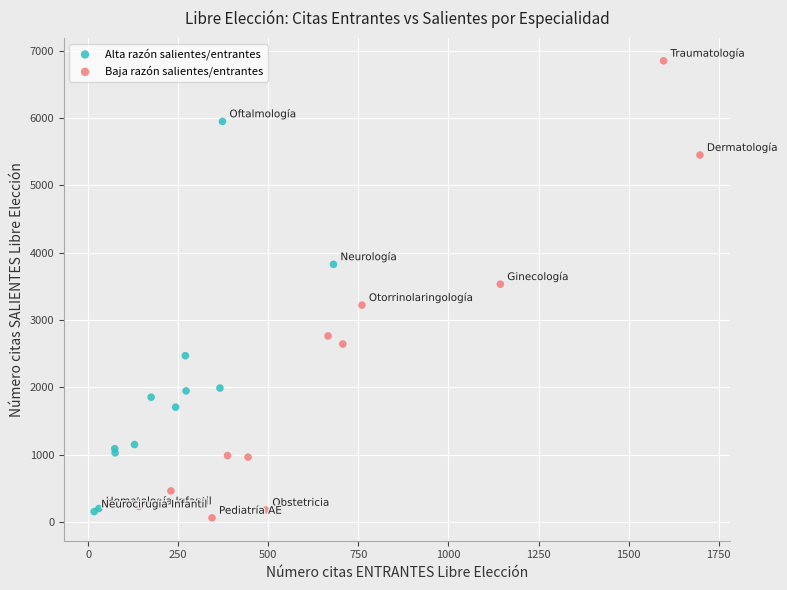

What are all the series names shown in the legend?

Alta razón salientes/entrantes, Baja razón salientes/entrantes